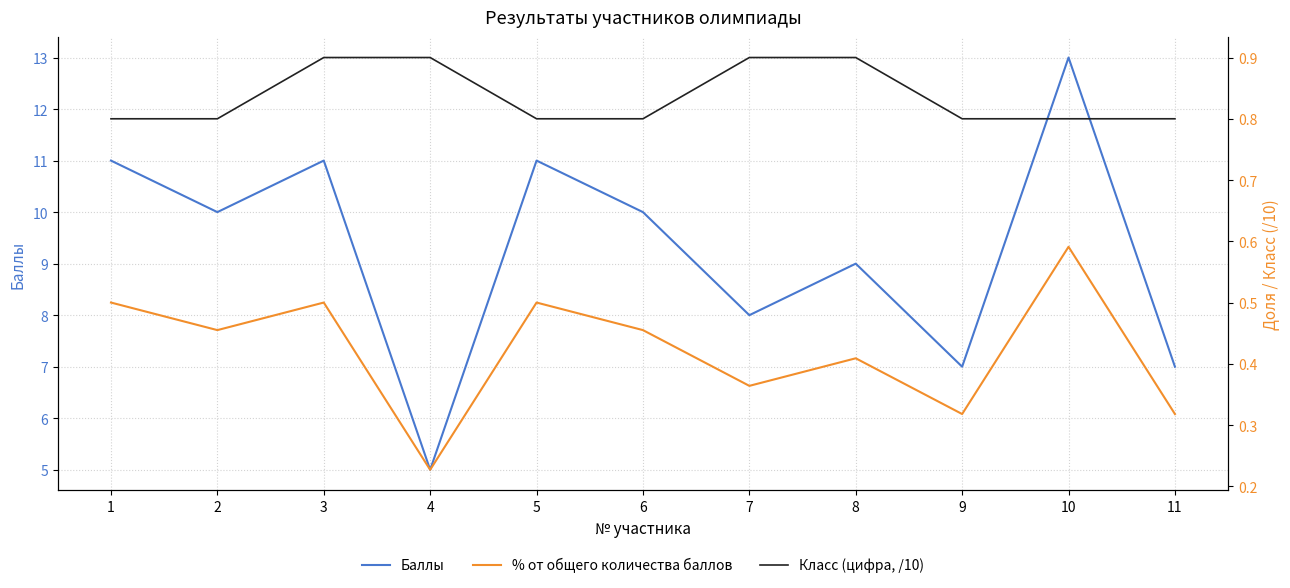

What is the difference between the maximum and minimum values in the % от общего количества баллов series?

0.4